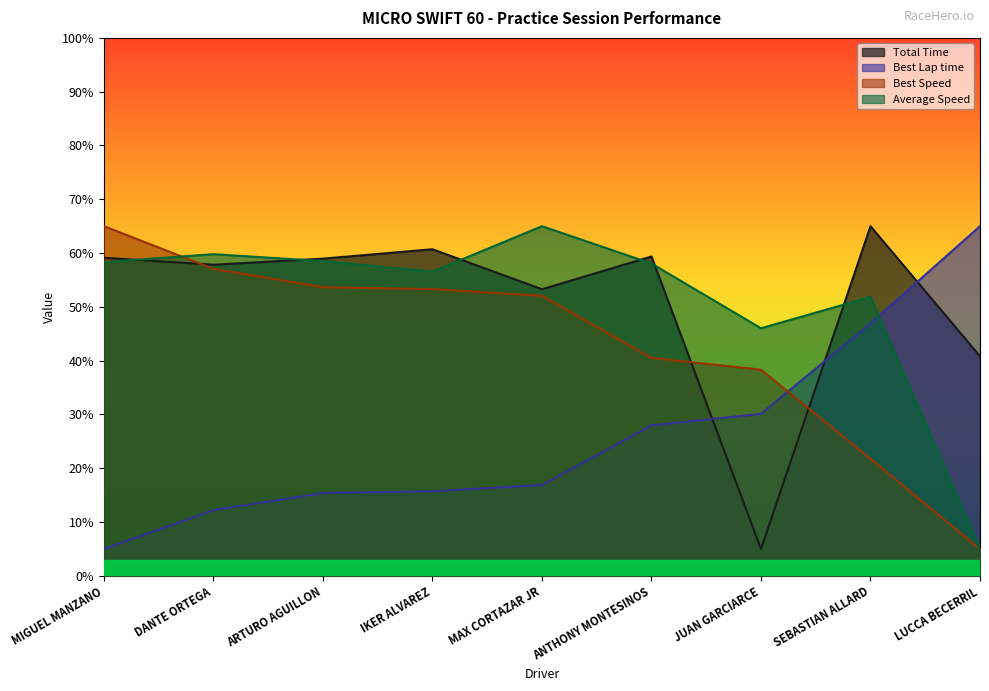

Count the number of data series in this chart.

4